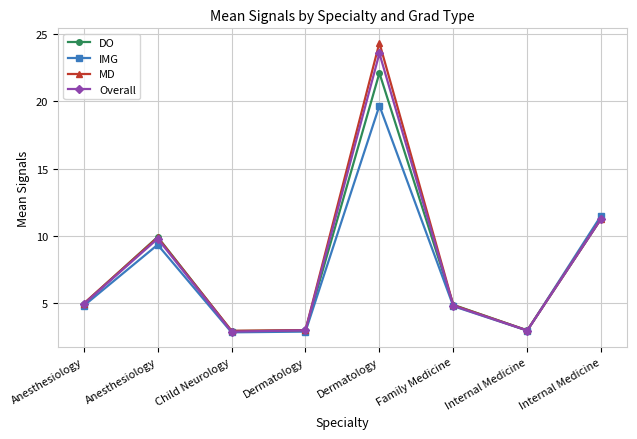

List the labels in order of IMG value, largest first.

Dermatology, Internal Medicine, Anesthesiology, Anesthesiology, Family Medicine, Internal Medicine, Dermatology, Child Neurology